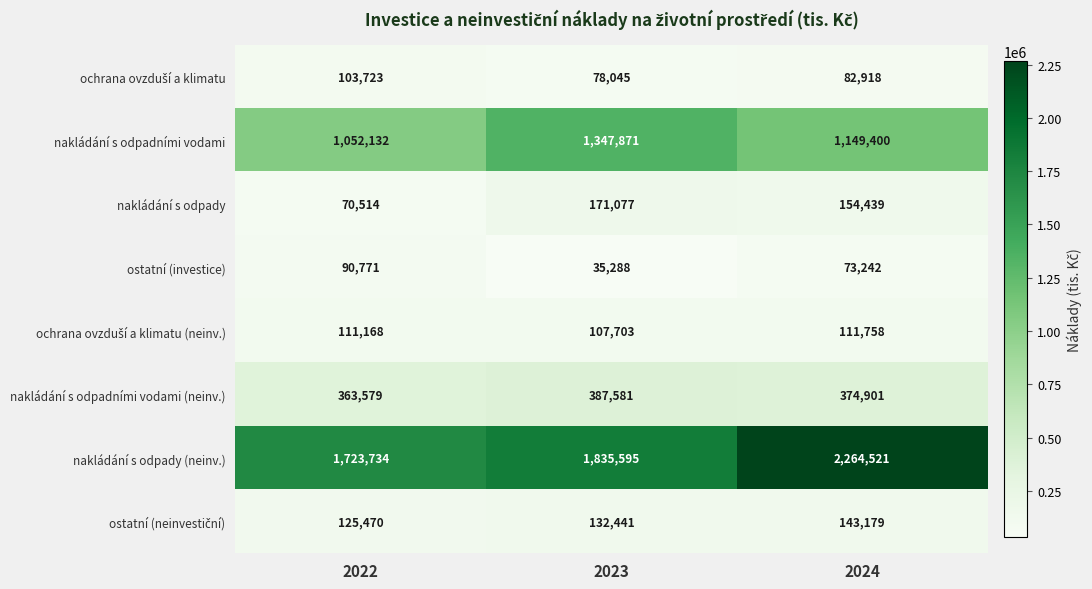

Which label corresponds to the largest value in the chart?

2024